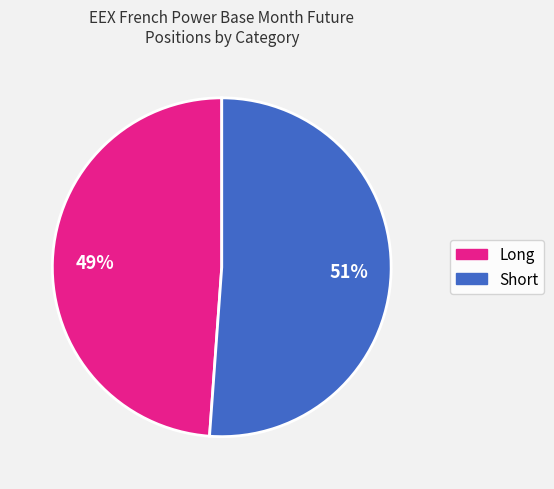

Is there any slice that represents more than half of the pie?

Yes